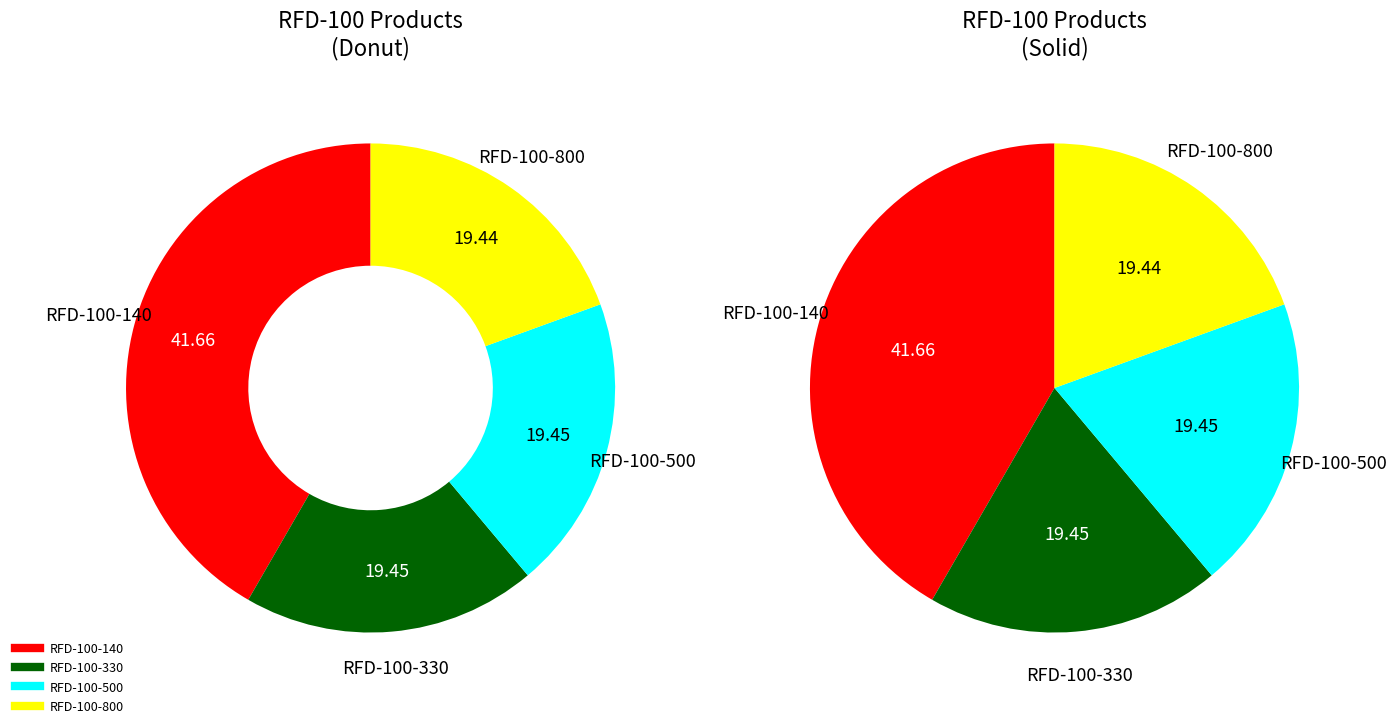

Is RFD-100-500 the majority of the pie?

No